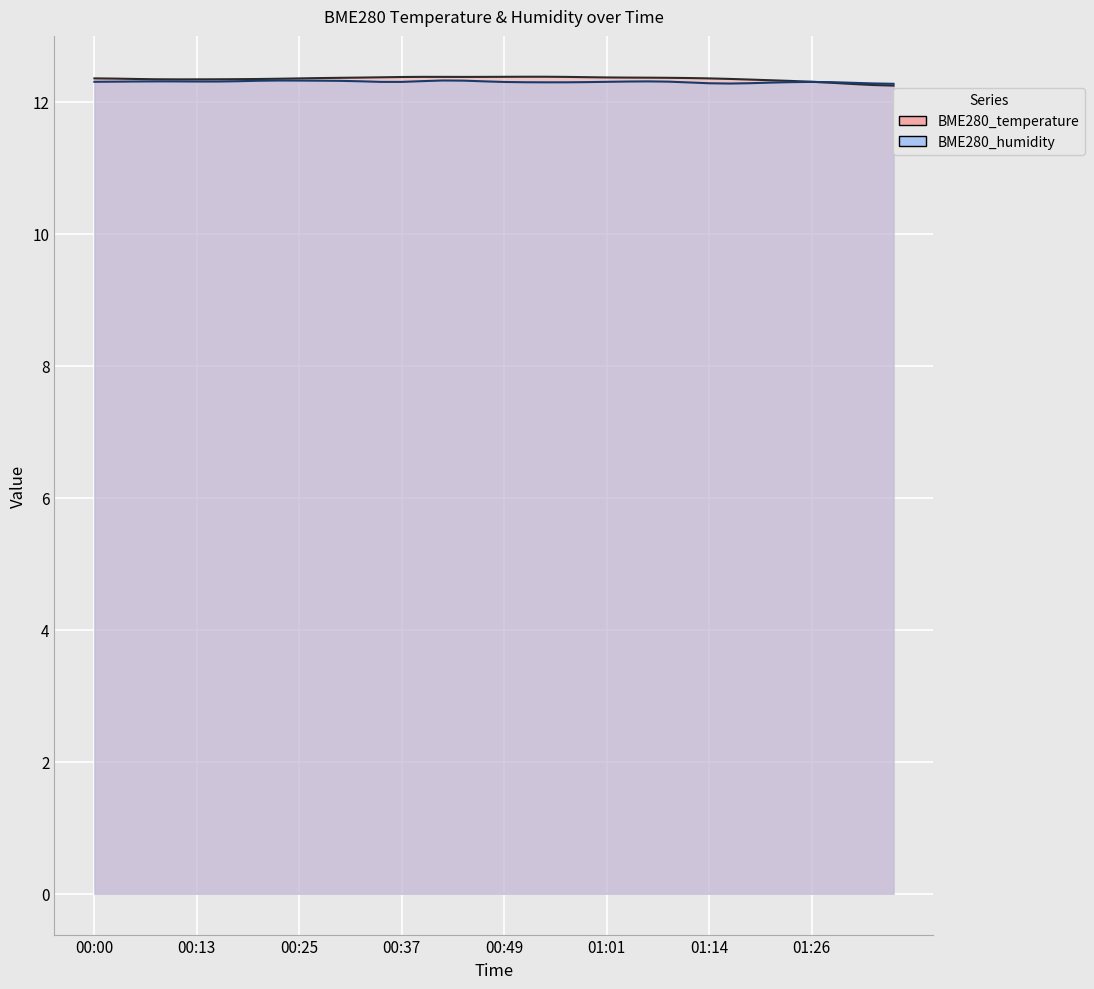

Which label corresponds to the largest value in the chart?

00:52